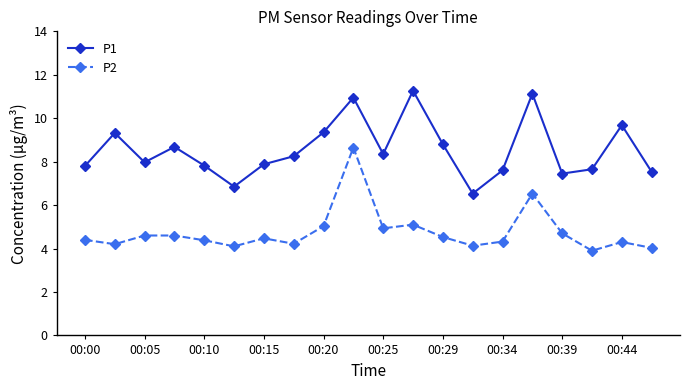

How many series are shown in this chart?

2